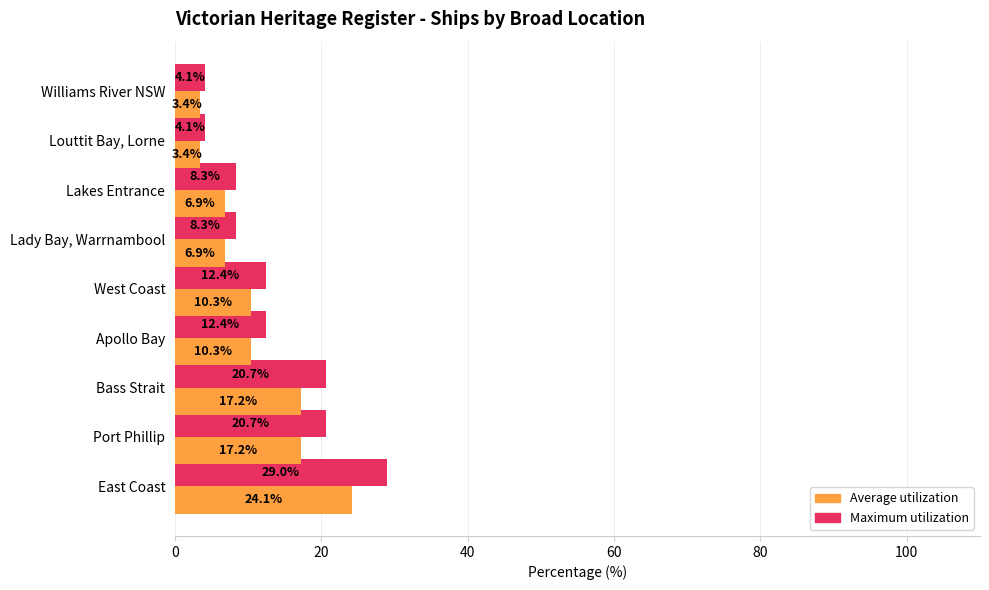

What value does the Average utilization series have at Bass Strait?

17.2